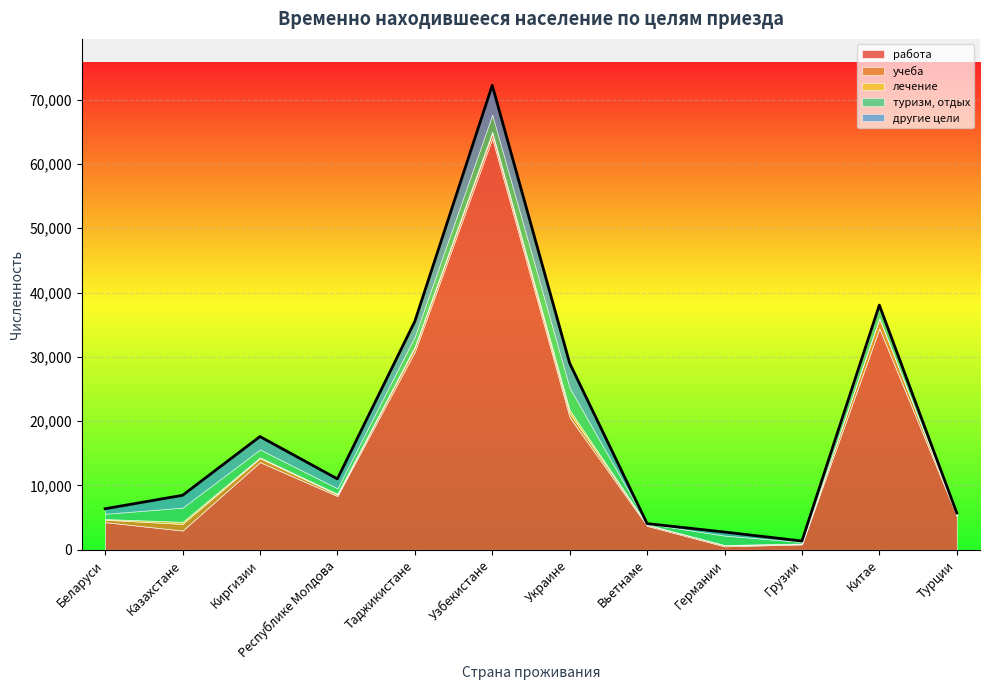

At which category does the chart reach its minimum across all series?

Китае